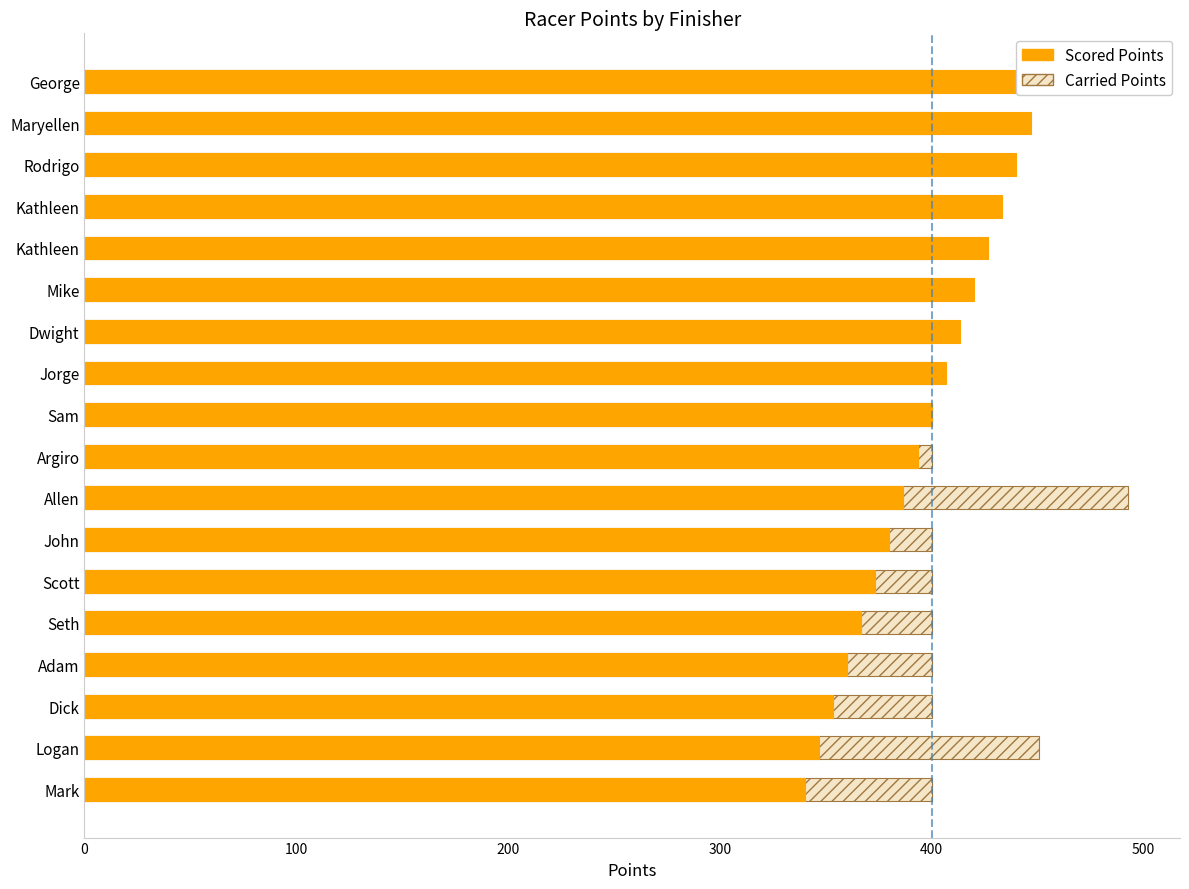

What is the greatest value displayed?

492.6